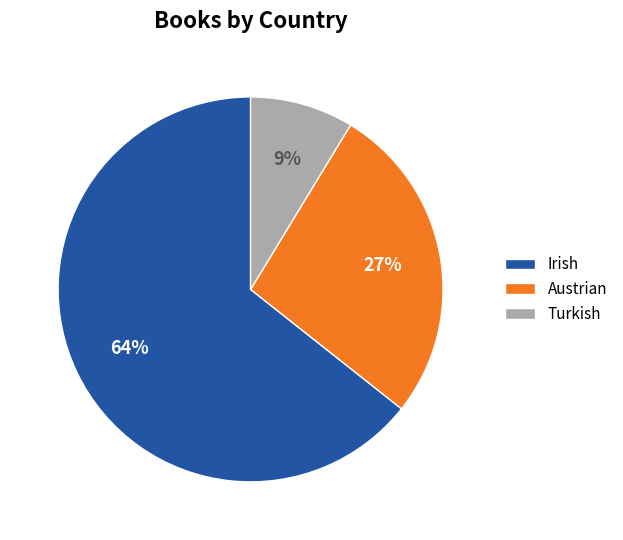

Between Irish and Turkish, which is larger?

Irish